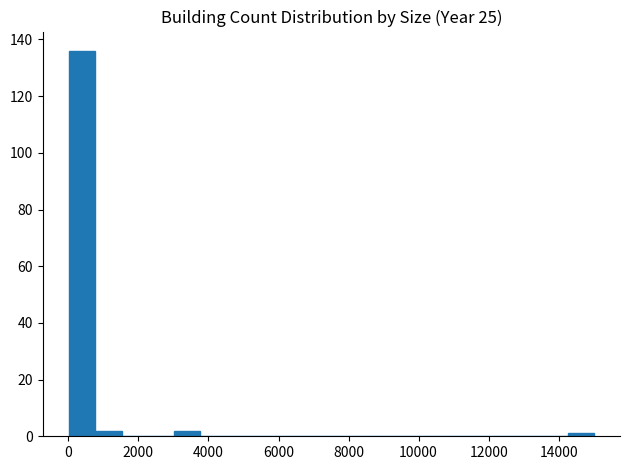

Read against the x-axis, roughly where is the centre of the tallest bar?

400